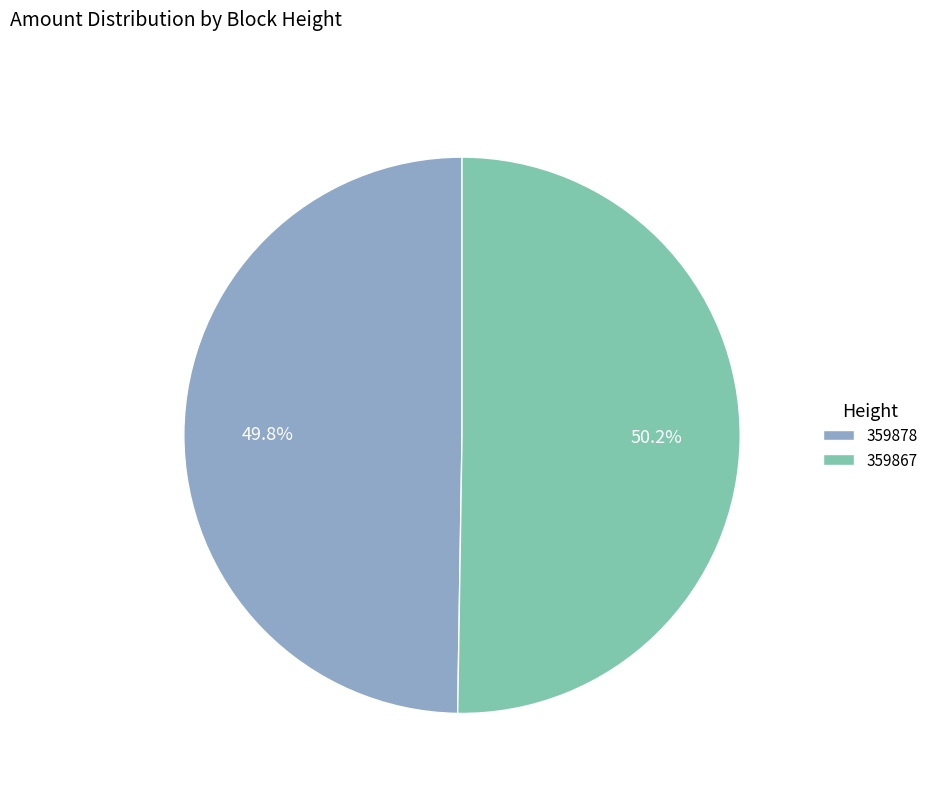

How many slices are in this pie chart?

2